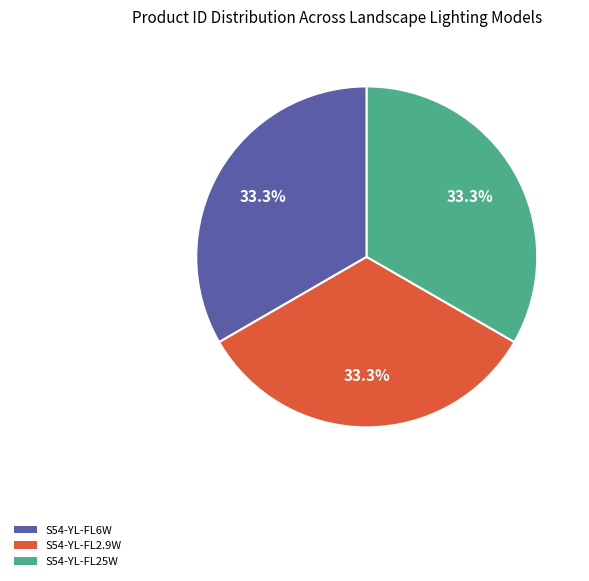

What portion of the pie excludes S54-YL-FL2.9W?

66.7%